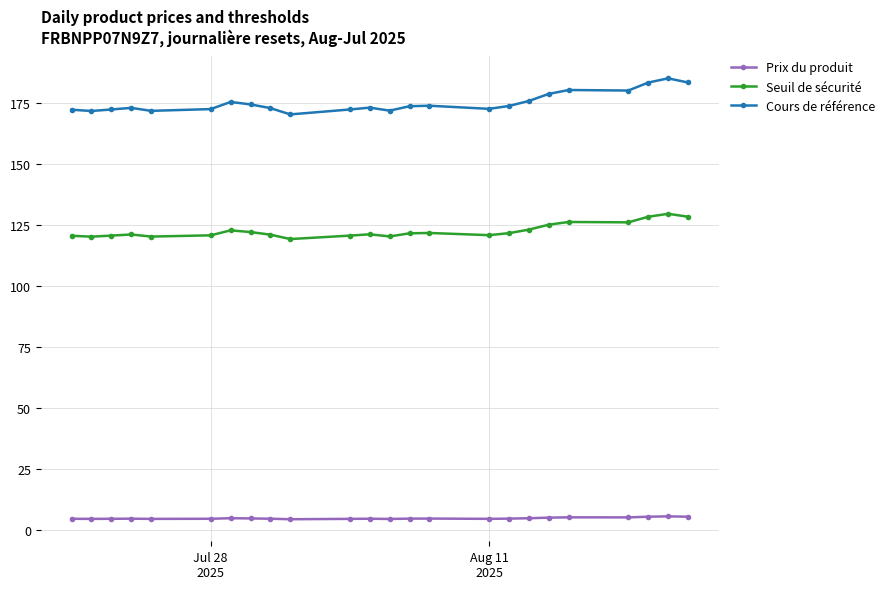

What is the greatest value displayed?

185.0